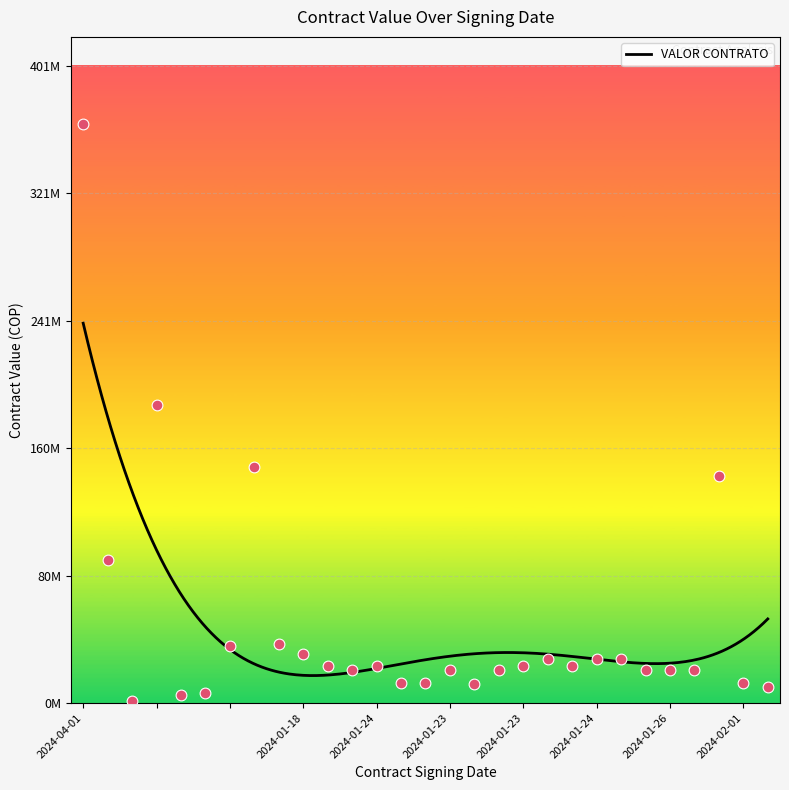

Between 2024-01-23 and 2024-02-01, which is larger?

2024-01-23